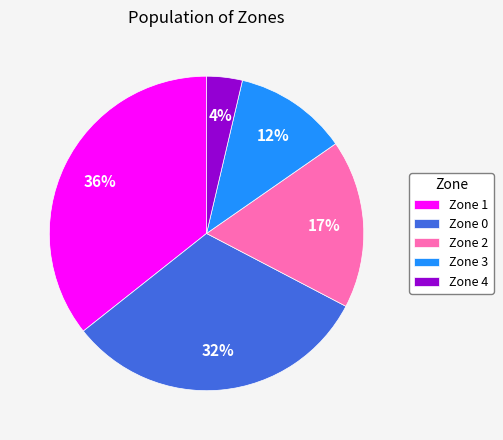

Is the sum of Zone 3 and Zone 1 greater than half?

No